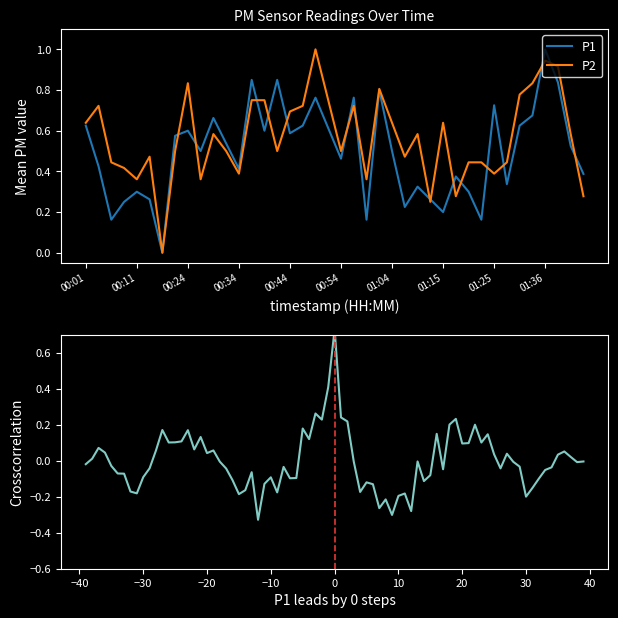

Reading left to right, extract all data points from this chart.

P1: 0.6	0.4	0.2	0.2	0.3	0.3	0.0	0.6	0.6	0.5	0.7	0.5	0.4	0.9	0.6	0.9	0.6	0.6	0.8	0.6	0.5	0.8	0.2	0.8	0.5	0.2	0.3	0.3	0.2	0.4	0.3	0.2	0.7	0.3	0.6	0.7	1.0	0.8	0.5	0.4
P2: 0.6	0.7	0.4	0.4	0.4	0.5	0.0	0.5	0.8	0.4	0.6	0.5	0.4	0.7	0.7	0.5	0.7	0.7	1.0	0.7	0.5	0.7	0.4	0.8	0.6	0.5	0.6	0.2	0.6	0.3	0.4	0.4	0.4	0.4	0.8	0.8	0.9	0.9	0.6	0.3